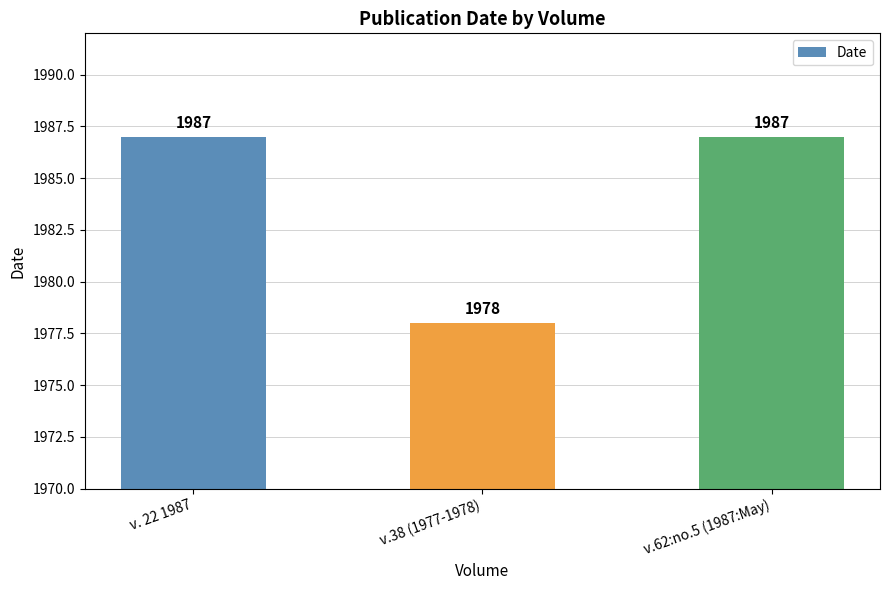

What is the label of the 2nd bar from the left?

v.38 (1977-1978)